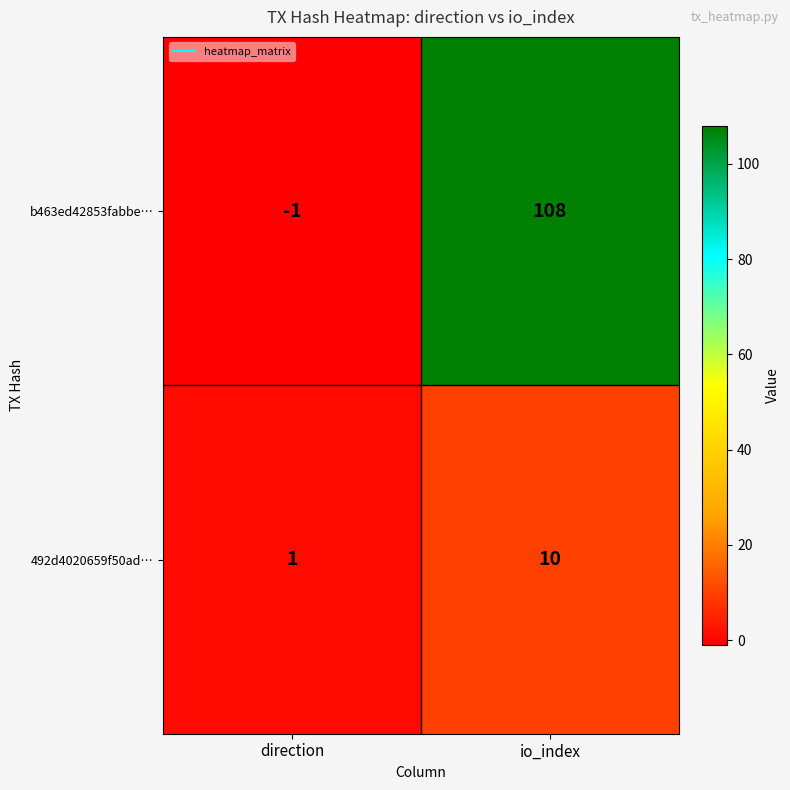

Reading right to left, transcribe all the data shown in this chart.

b463ed42853fabbe…: io_index=108	direction=-1
492d4020659f50ad…: io_index=10	direction=1